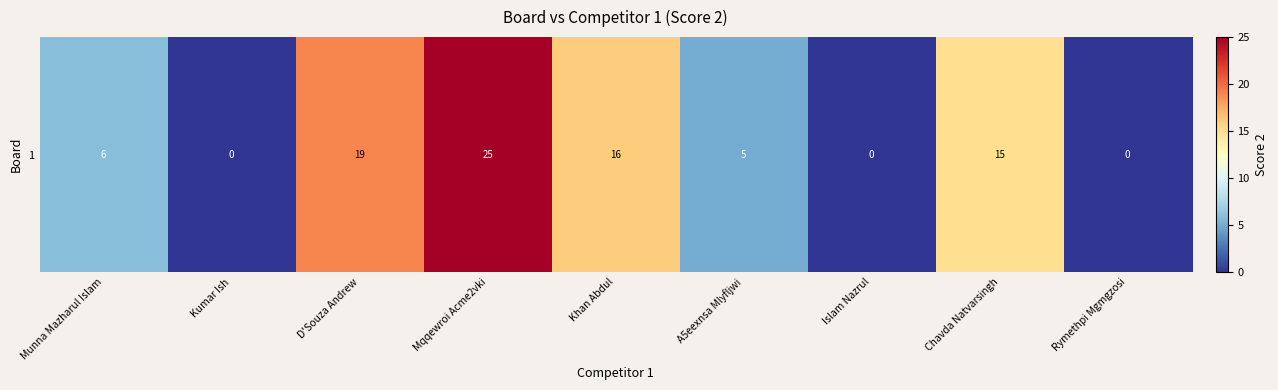

True or false: the data shows -17 at Islam Nazrul.

False